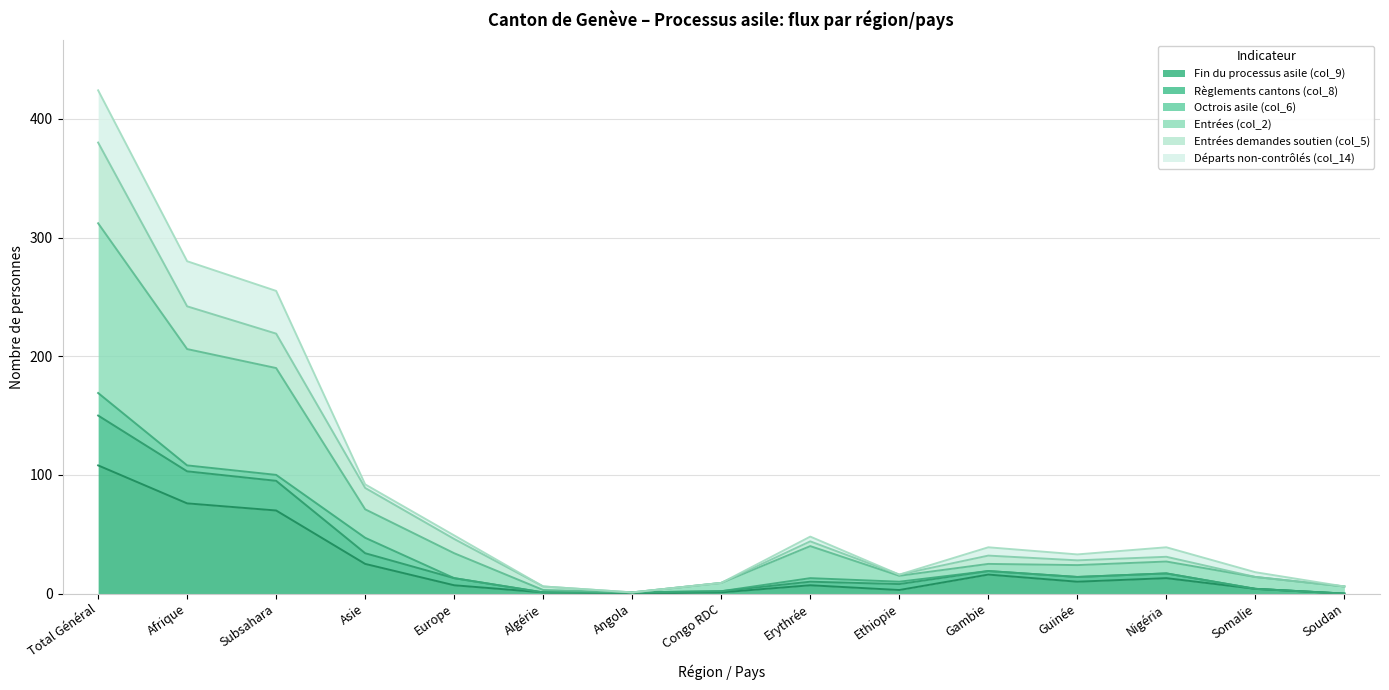

At which label does Règlements cantons (col_8) first exceed 31?

Total Général